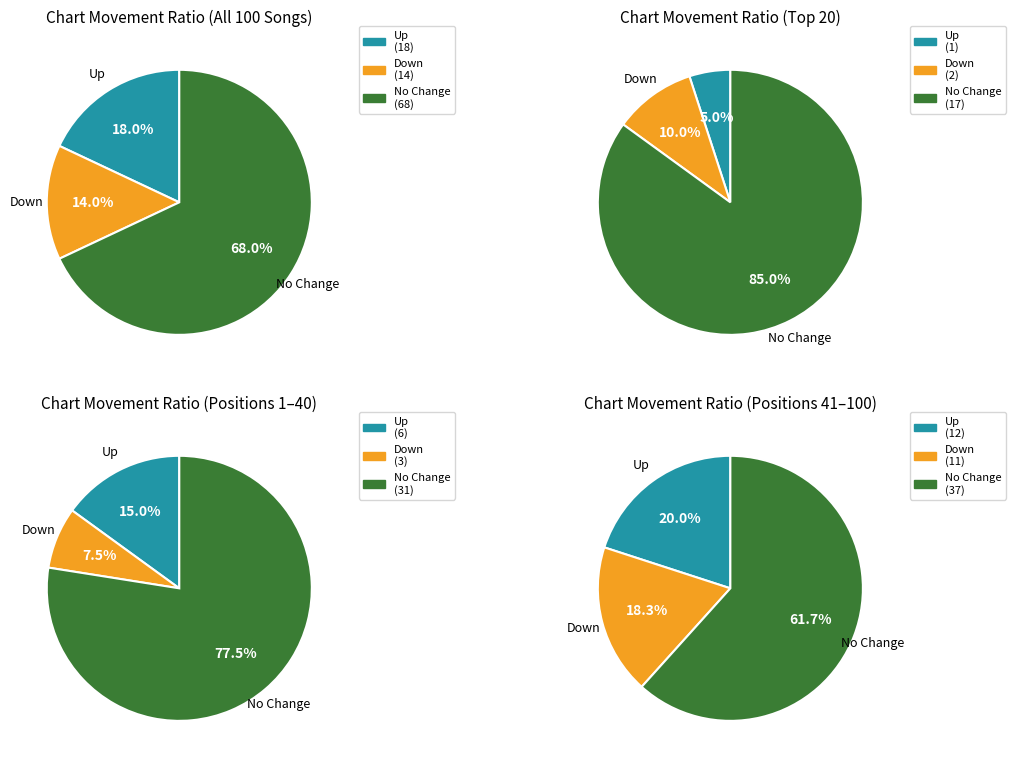

To the nearest percent, what is the combined percentage of down and -?

82%